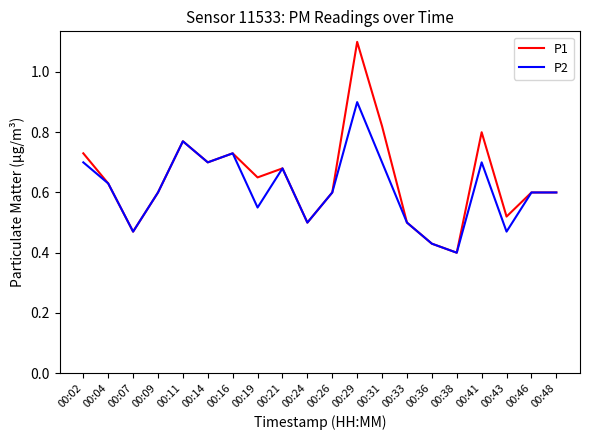

At which label is P1 closest to 0?

00:38